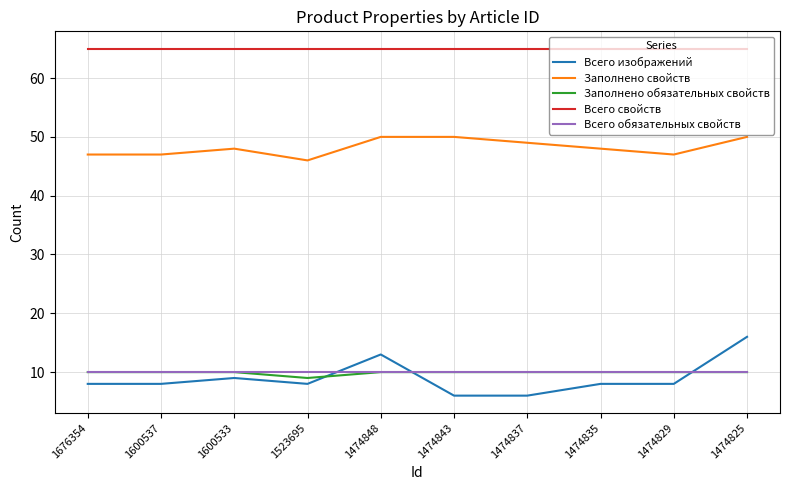

Count the number of data series in this chart.

5